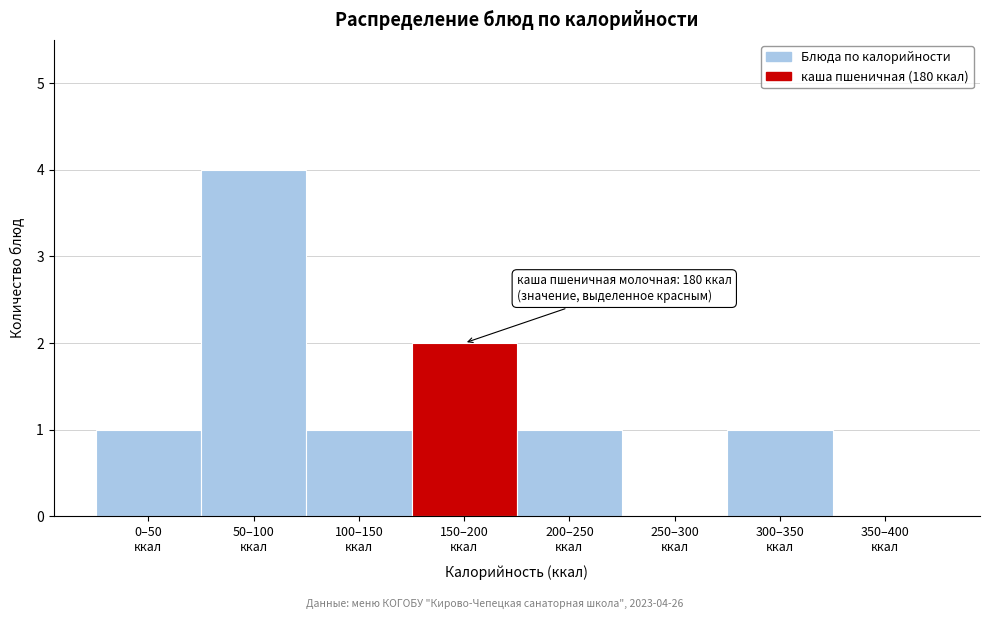

What is the maximum value shown in the chart?

4